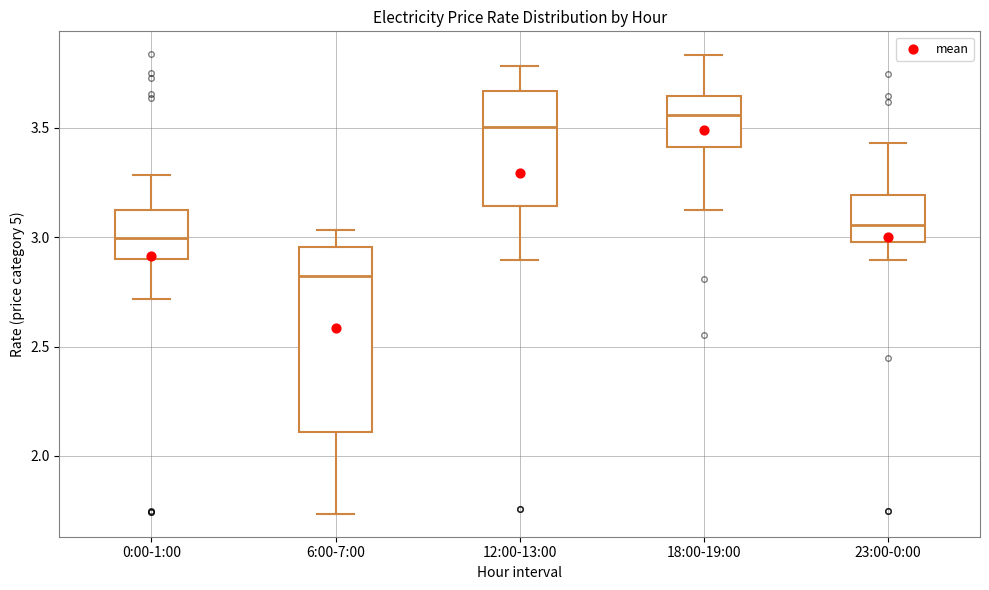

Reading left to right, read every box against the y-axis: the position of its median line, the range the box covers, and the ends of its whiskers. The values are not printed on the chart, so give them approximately, as read against the axis.

0:00-1:00: median 3.00, box 2.90 to 3.10, whiskers 2.70 to 3.30
6:00-7:00: median 2.80, box 2.10 to 2.95, whiskers 1.75 to 3.05
12:00-13:00: median 3.50, box 3.15 to 3.65, whiskers 2.90 to 3.80
18:00-19:00: median 3.55, box 3.40 to 3.65, whiskers 3.10 to 3.85
23:00-0:00: median 3.05, box 3.00 to 3.20, whiskers 2.90 to 3.45